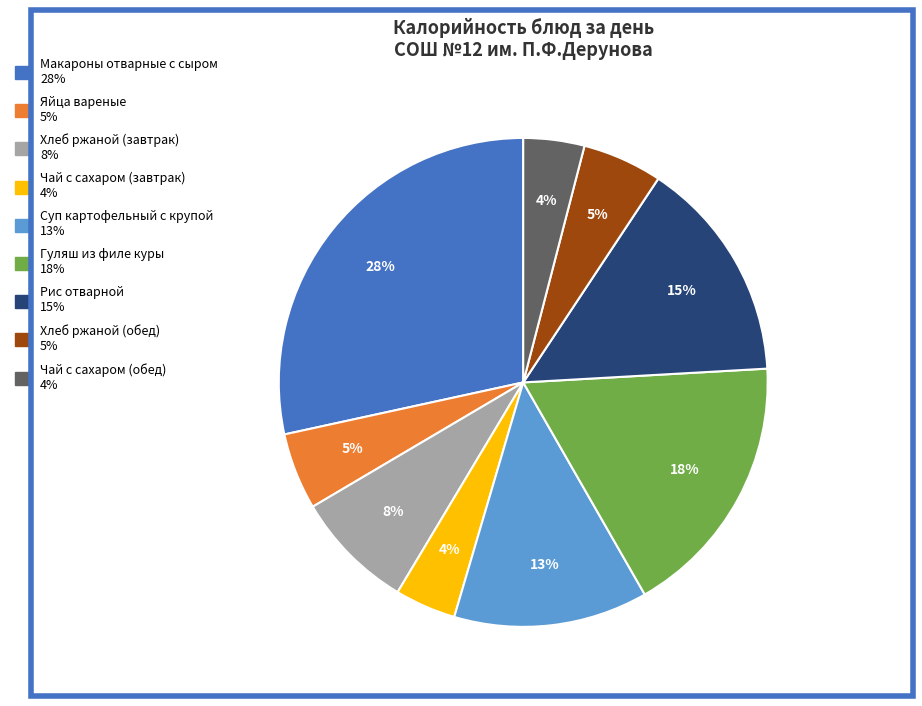

Does Макароны отварные с сыром represent more than half of the total?

No